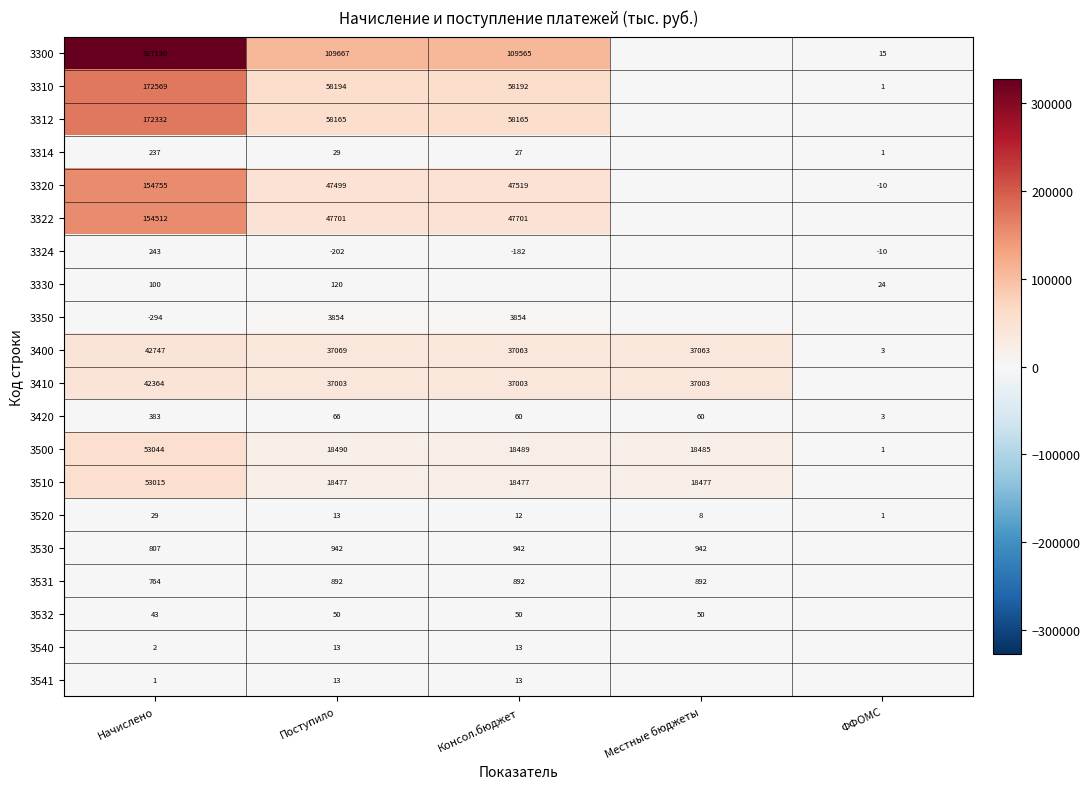

At how many categories does at least one series exceed 205881?

1